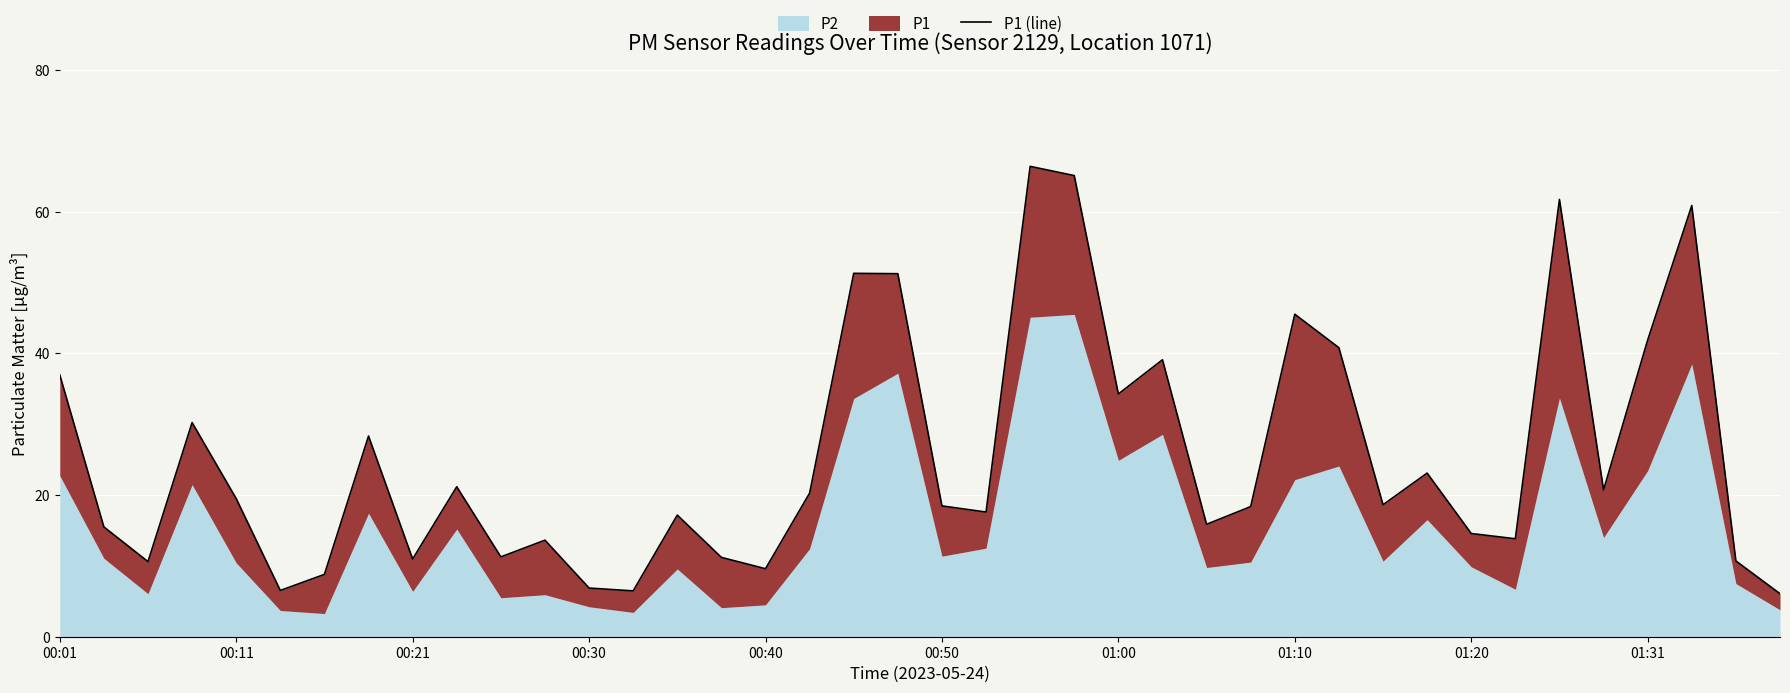

What is the smallest value displayed?

6.1